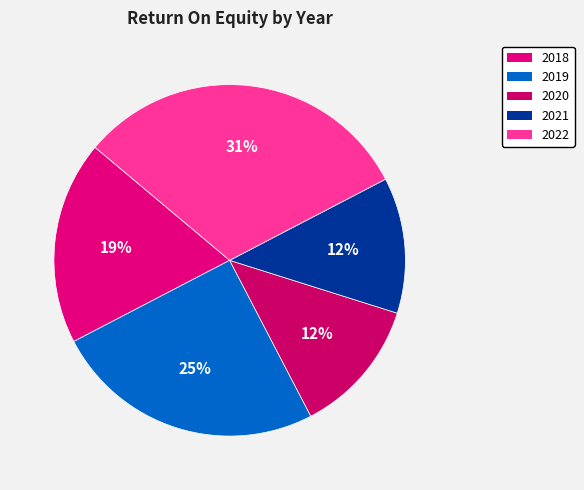

The 2018 slice represents 6% of the pie. True or false?

False